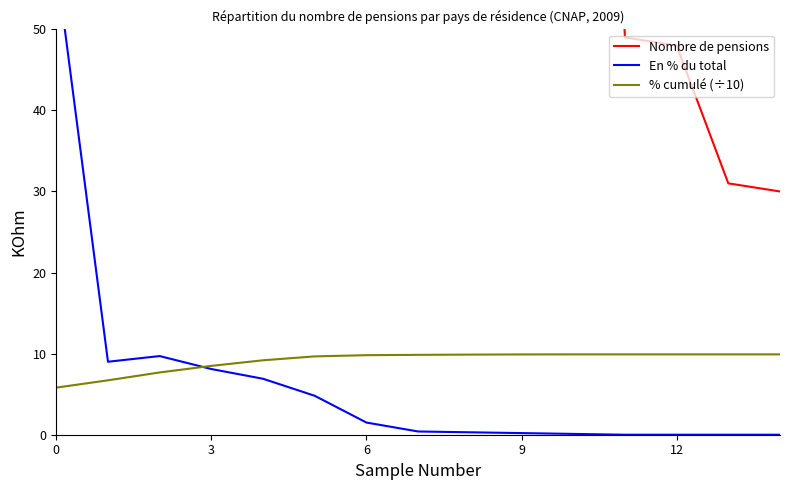

What is the lowest value of the % cumulé (÷10) series?

5.8